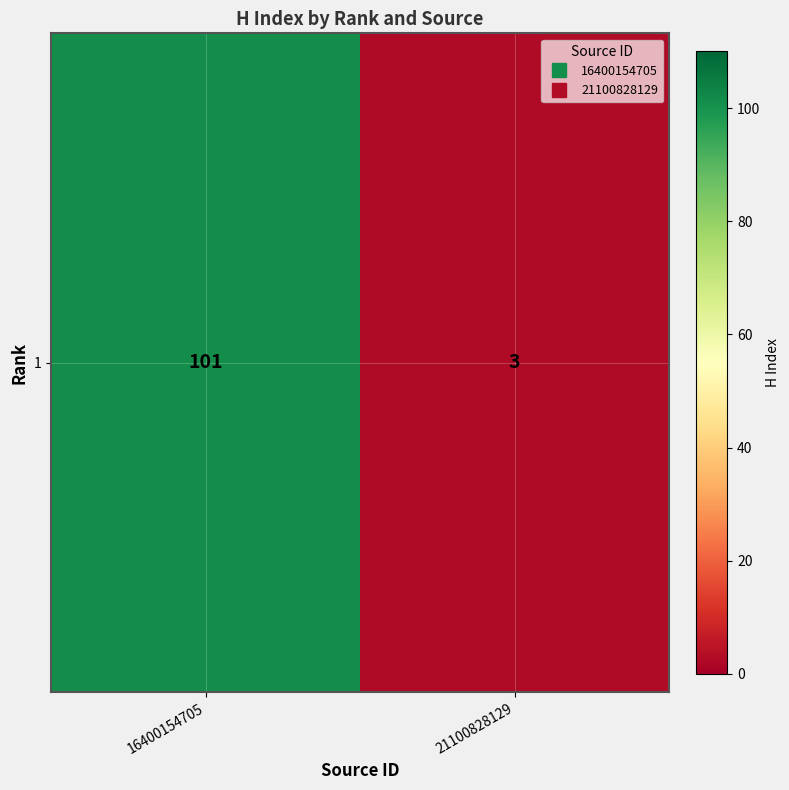

True or false: the data shows 3 at 21100828129.

True